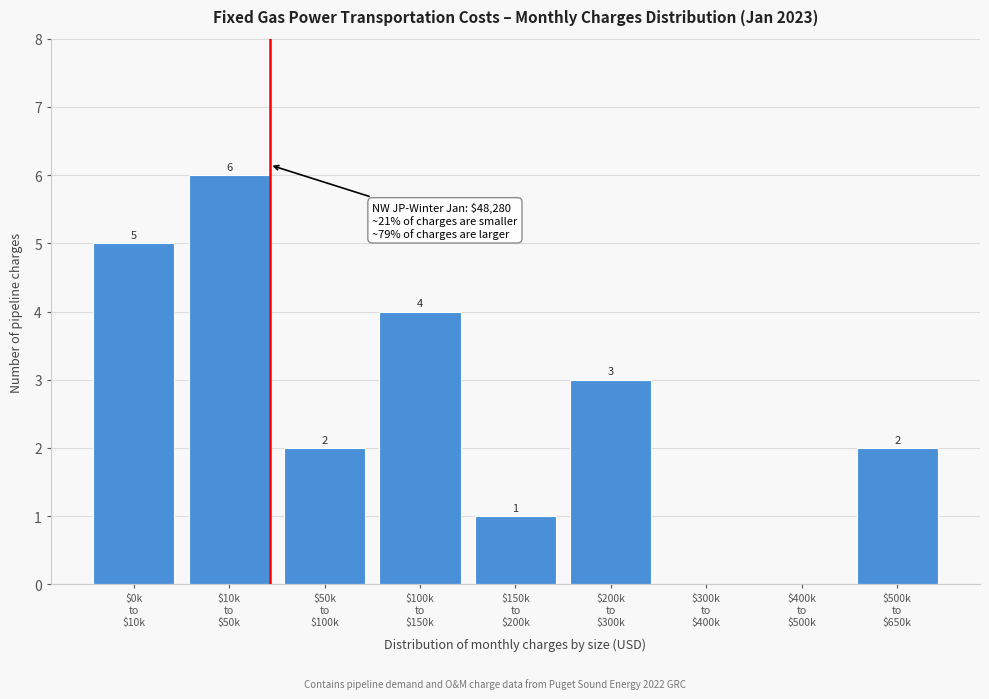

What is the sum of all values?

23